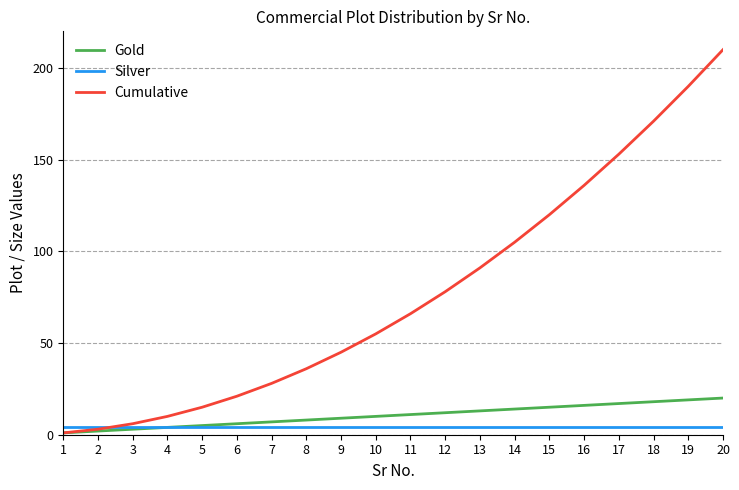

What is the total value across all series at 10?

69